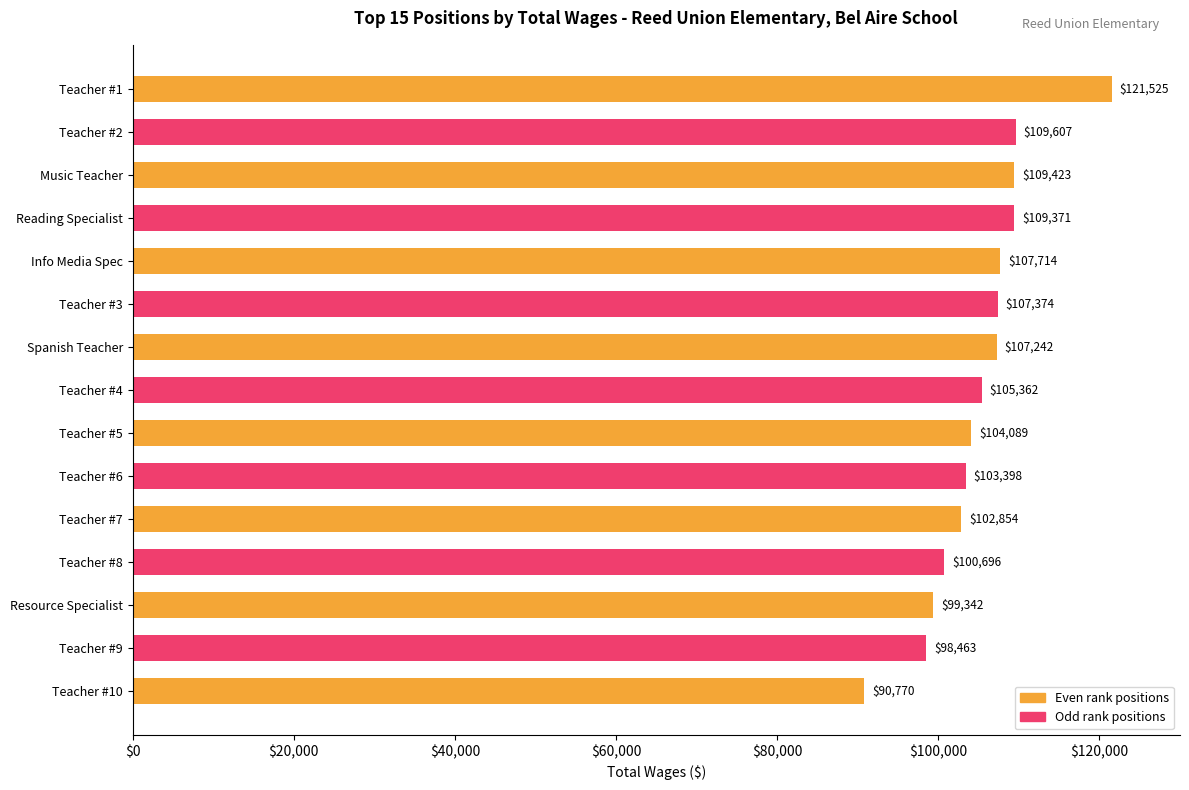

The chart shows a value of 100696 at Teacher #8. True or false?

True